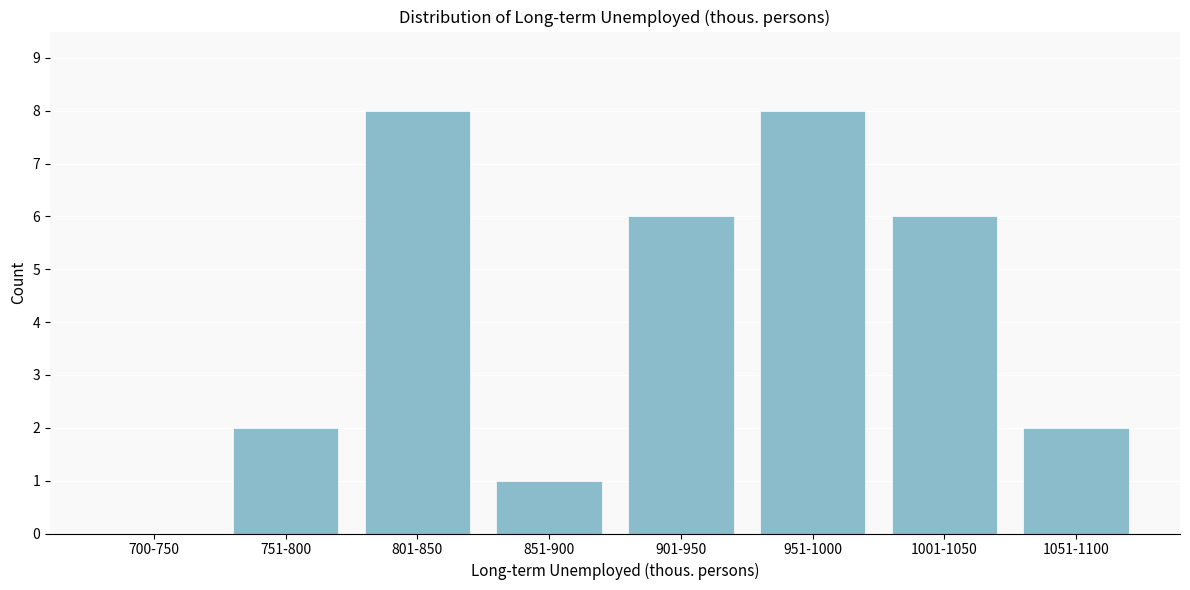

Reading left to right, list all the values displayed in this chart.

700-750=0	751-800=2	801-850=8	851-900=1	901-950=6	951-1000=8	1001-1050=6	1051-1100=2